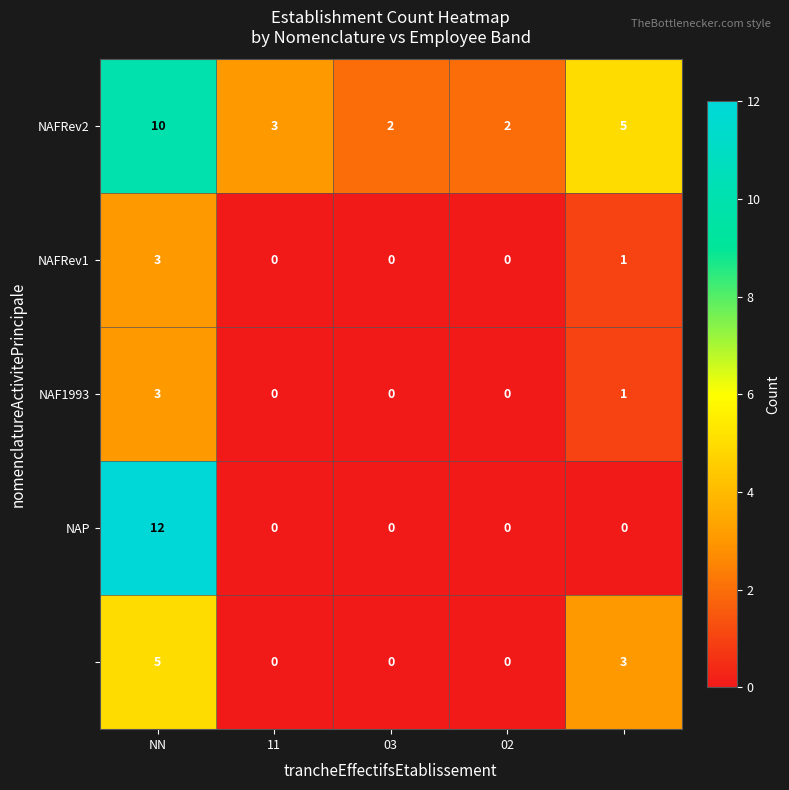

What is the greatest value displayed?

12